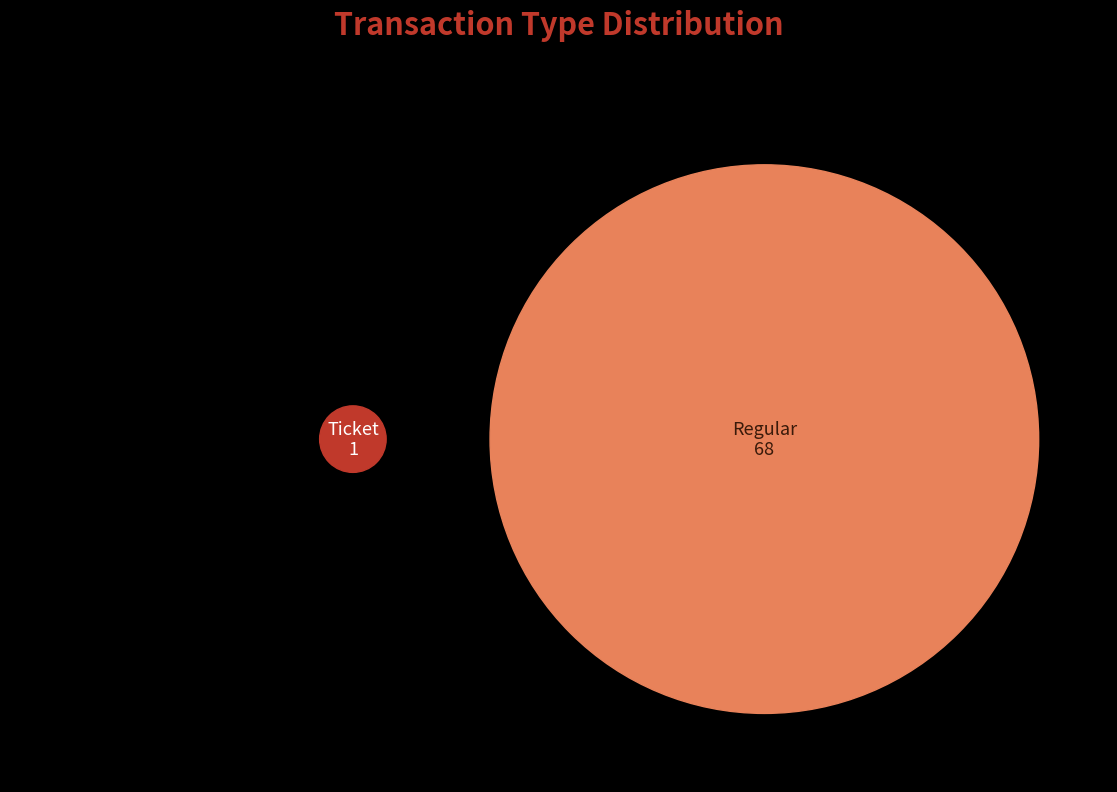

Between Regular and Ticket, which is larger?

Regular